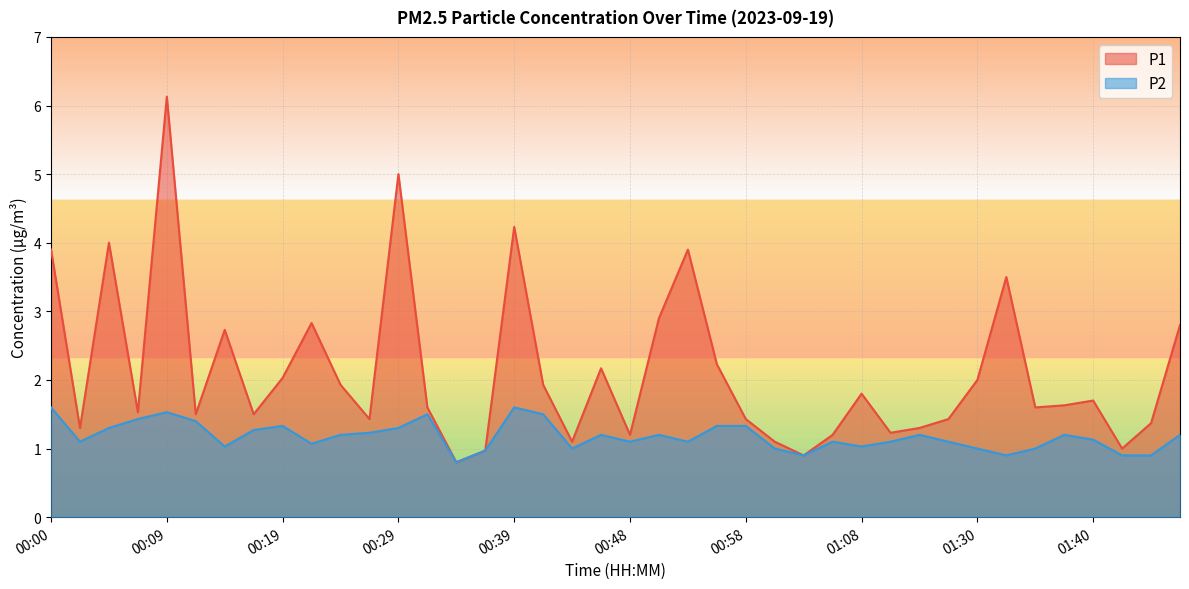

At which category does P2 reach its first local valley?

00:02